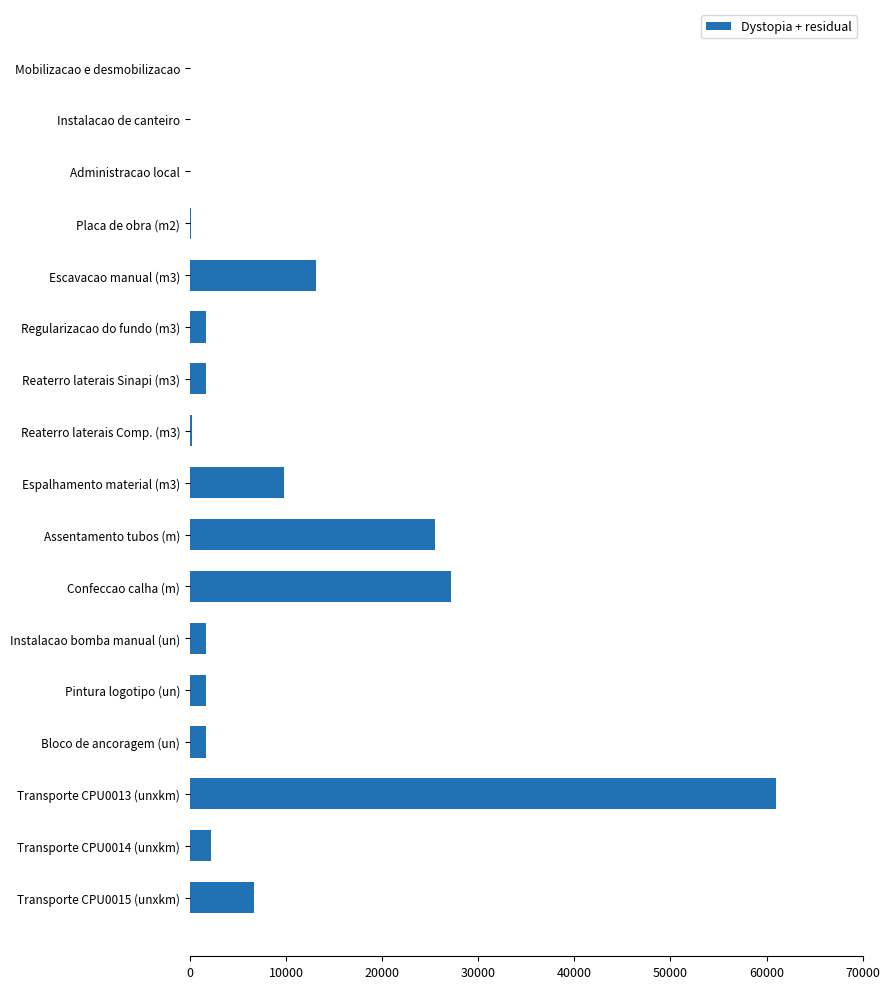

At which label is the value closest to 30473?

Confeccao calha (m)